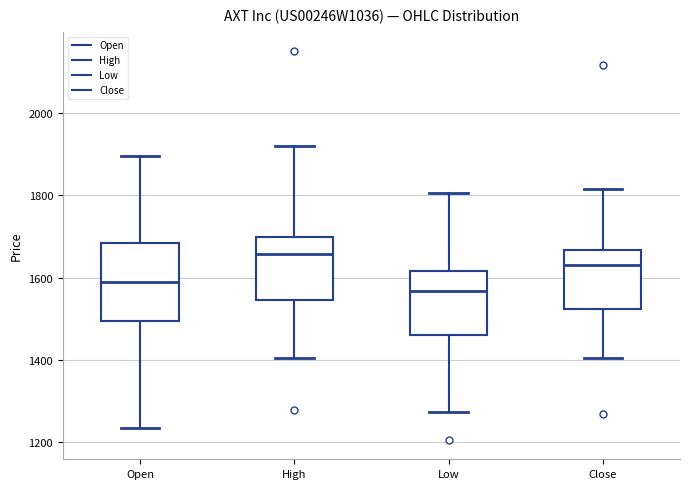

Where does the lower whisker of the box for Close end on the y-axis? The values are not printed on the chart, so give them approximately, as read against the axis.

1400